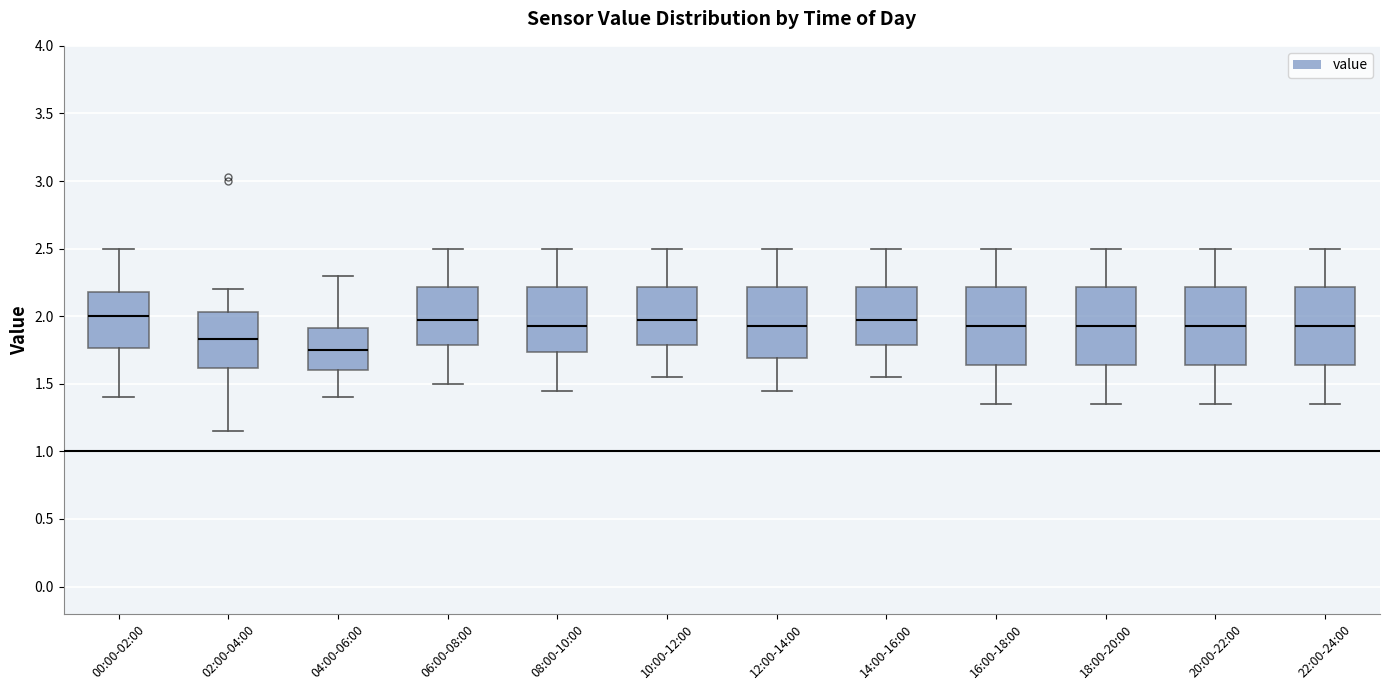

Where does the upper whisker of the box for 12:00-14:00 end on the y-axis? The values are not printed on the chart, so give them approximately, as read against the axis.

2.50